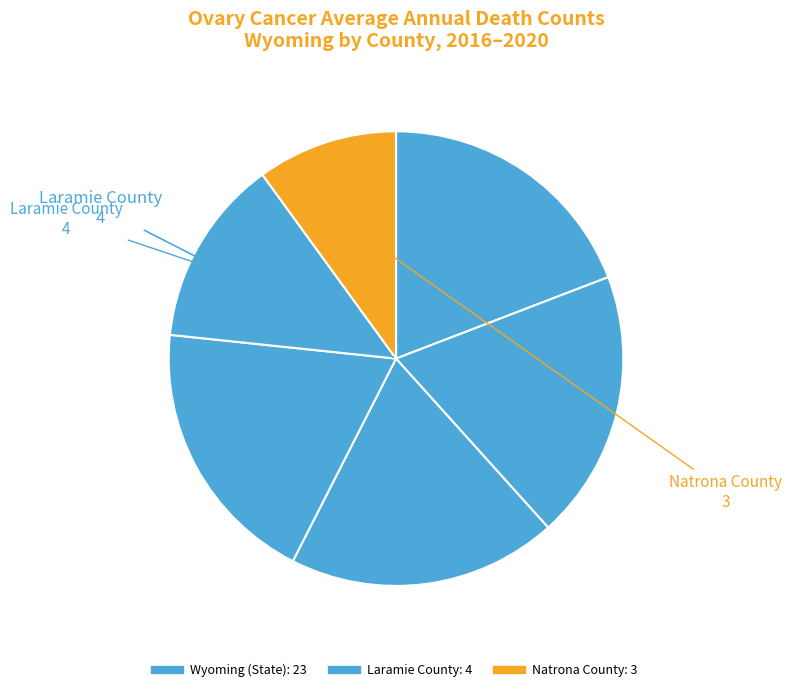

Which slice is the largest?

Wyoming (State)